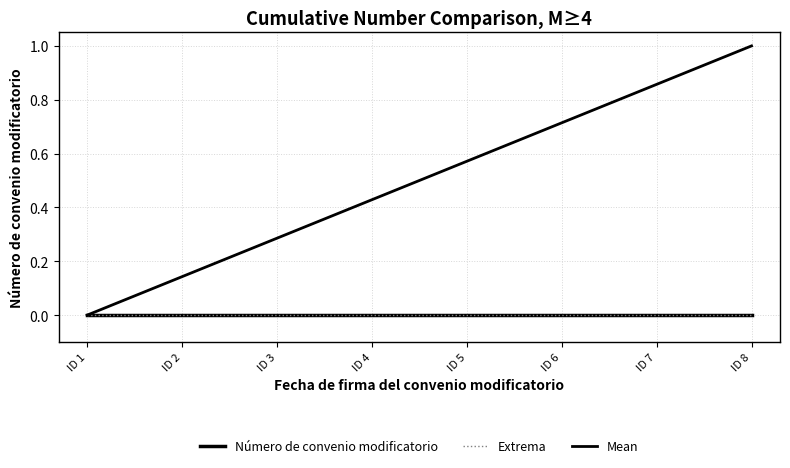

At which label is Mean closest to 0?

ID 1